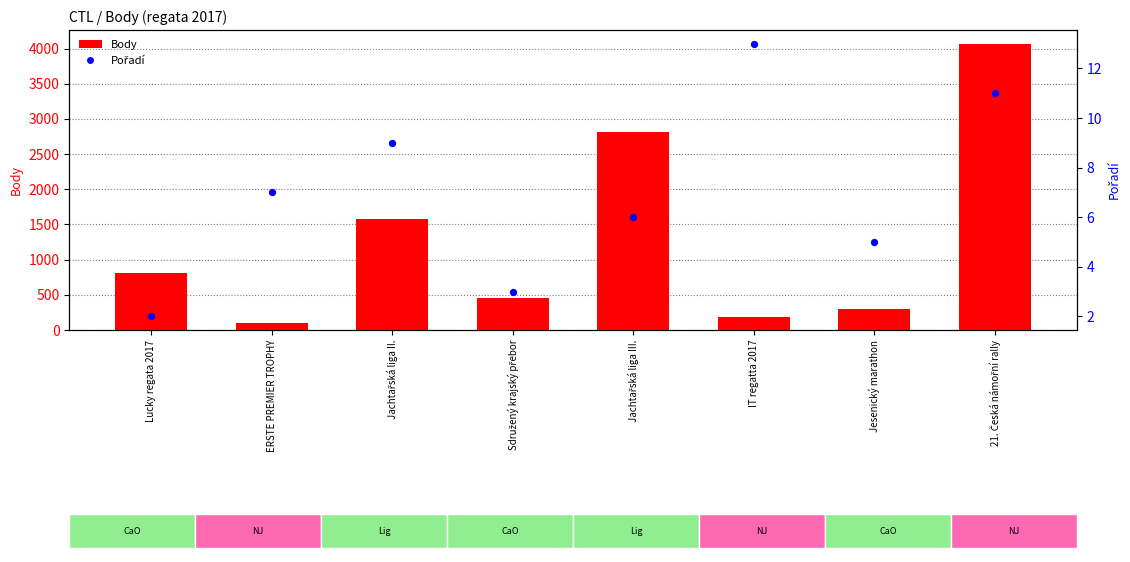

Which series reaches the minimum Y coordinate?

Pořadí